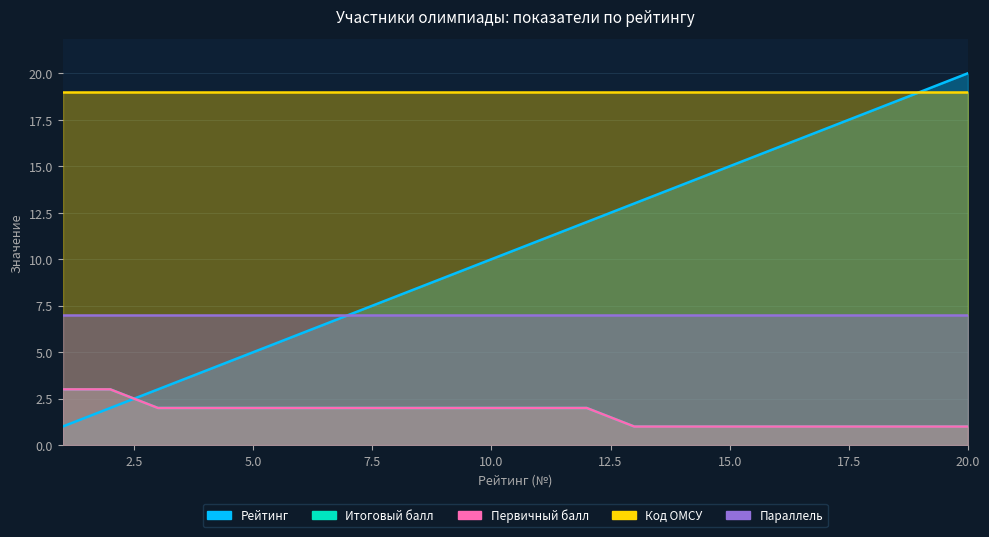

True or false: Итоговый балл has more than 1 points higher than both neighbors.

False